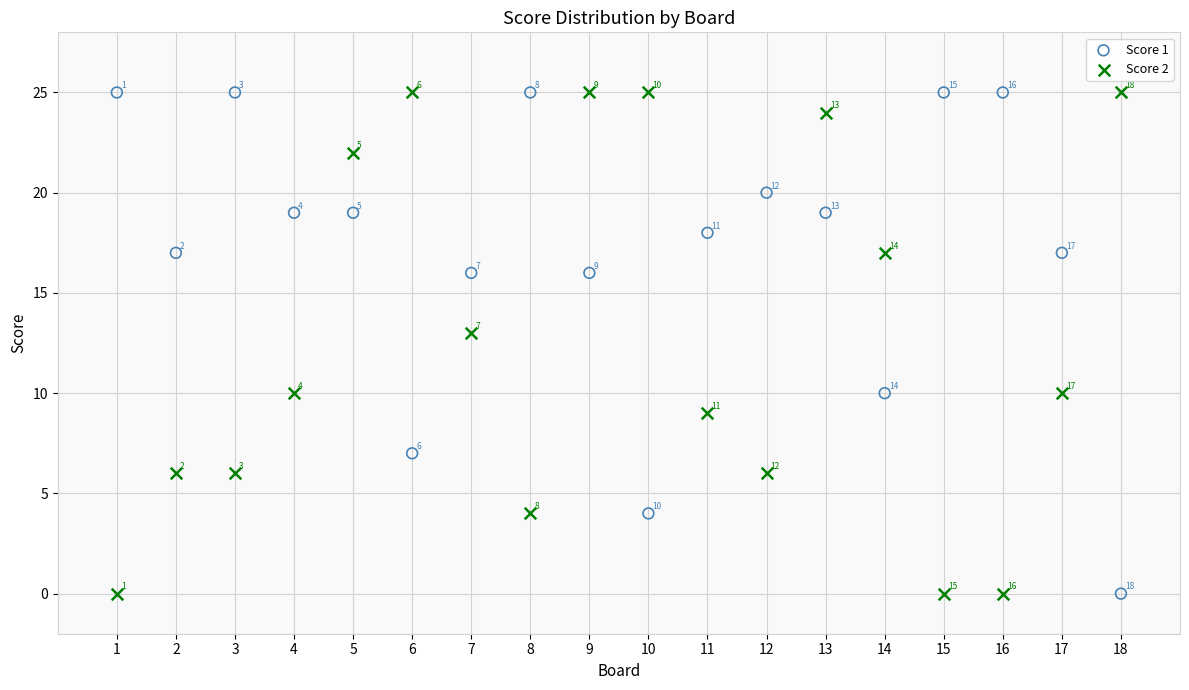

In the Score 2 series, what Y value is closest to 12?

13